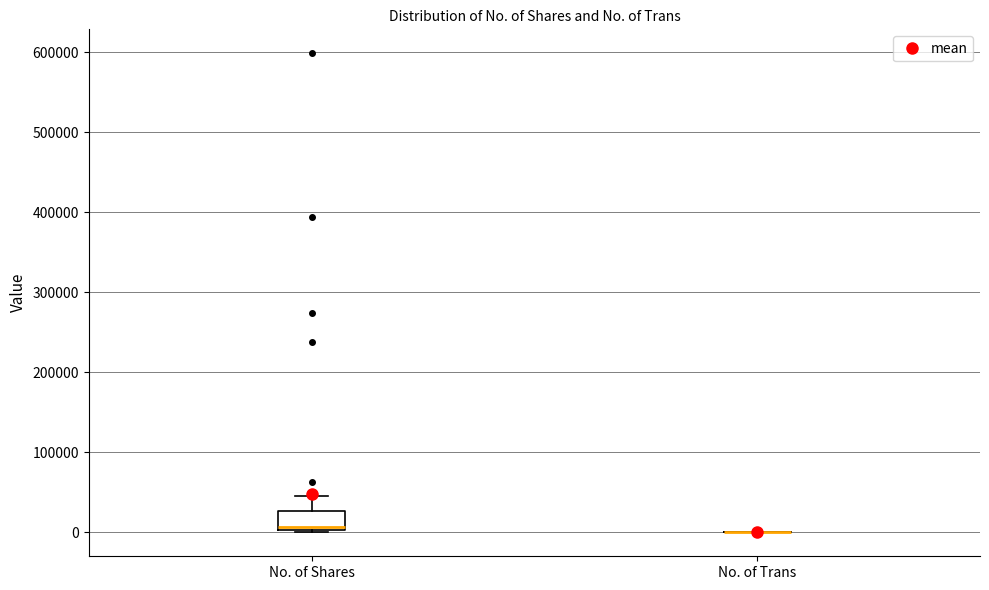

Reading left to right, transcribe this box plot: for each box, give where its median line is, the range the box spans, and where its two whiskers end, as read against the y-axis. The values are not printed on the chart, so give them approximately, as read against the axis.

No. of Shares: median 10000, box 0 to 30000, whiskers 0 to 50000
No. of Trans: box collapsed to a line at 0, whiskers 0 to 0